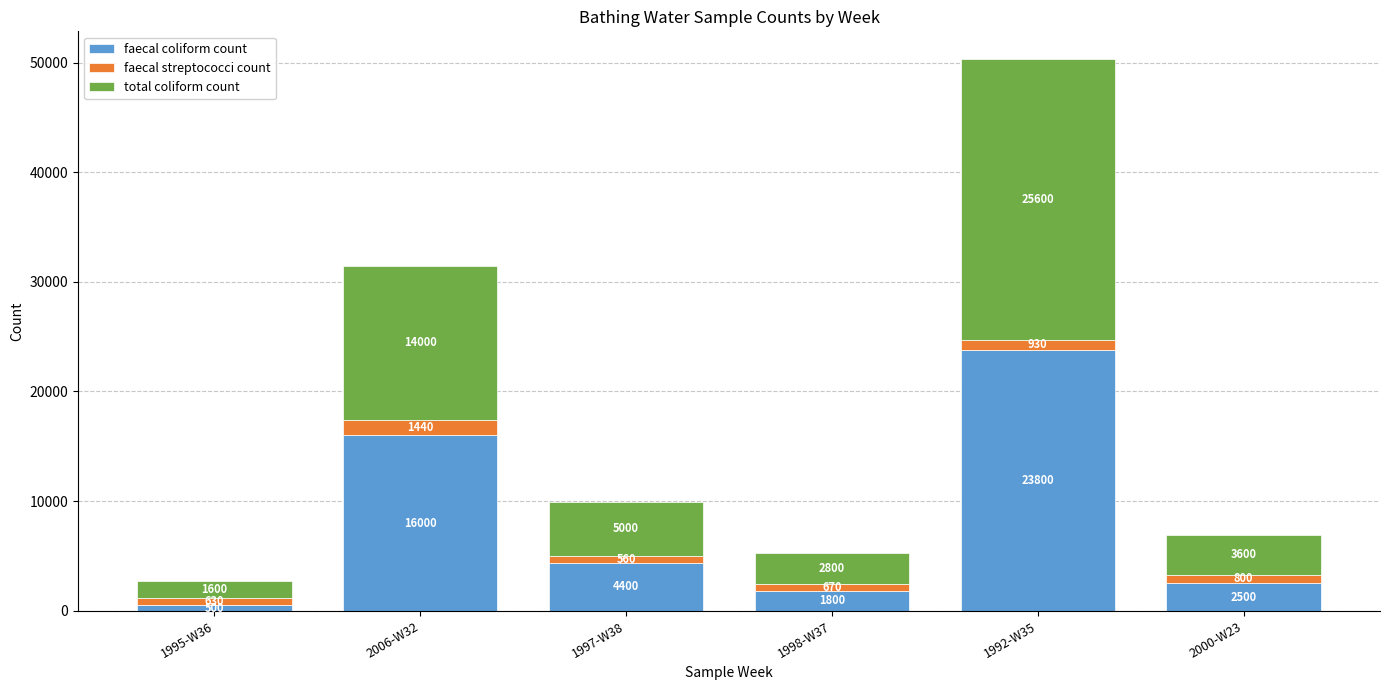

What is the total value across all series at 1998-W37?

5270